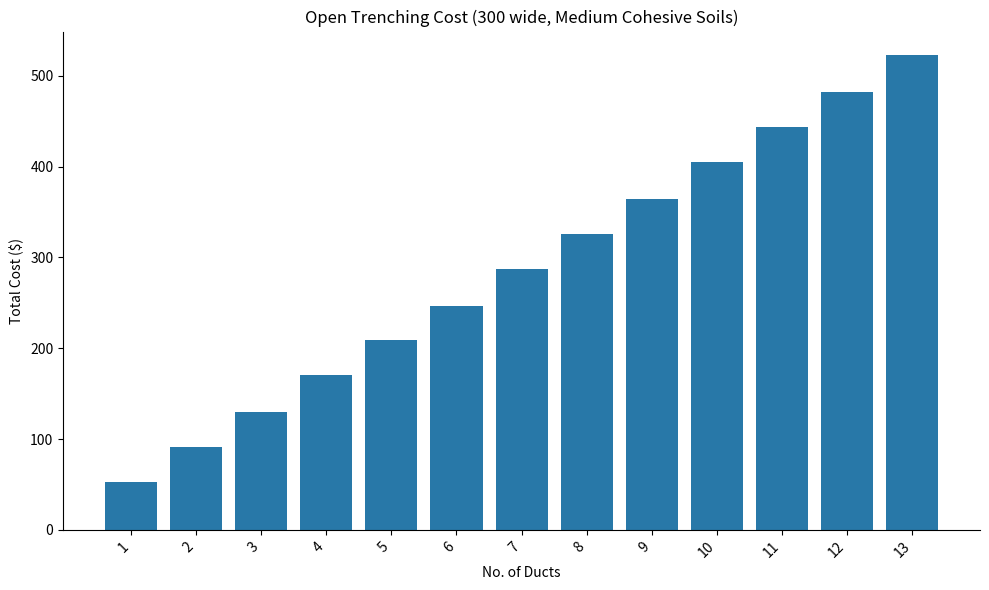

What is the smallest value displayed?

52.7